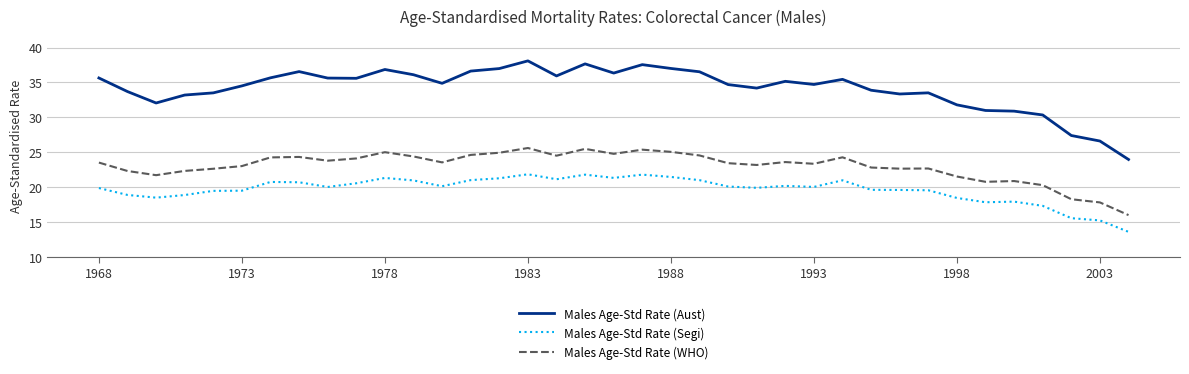

What is the greatest value displayed?

38.1